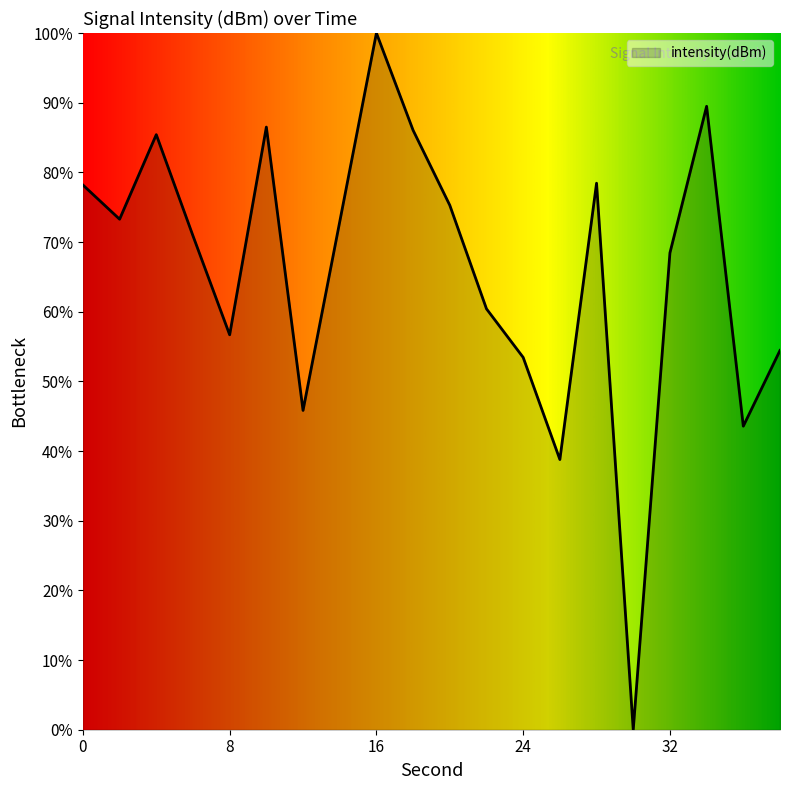

What is the greatest value displayed?

100.0